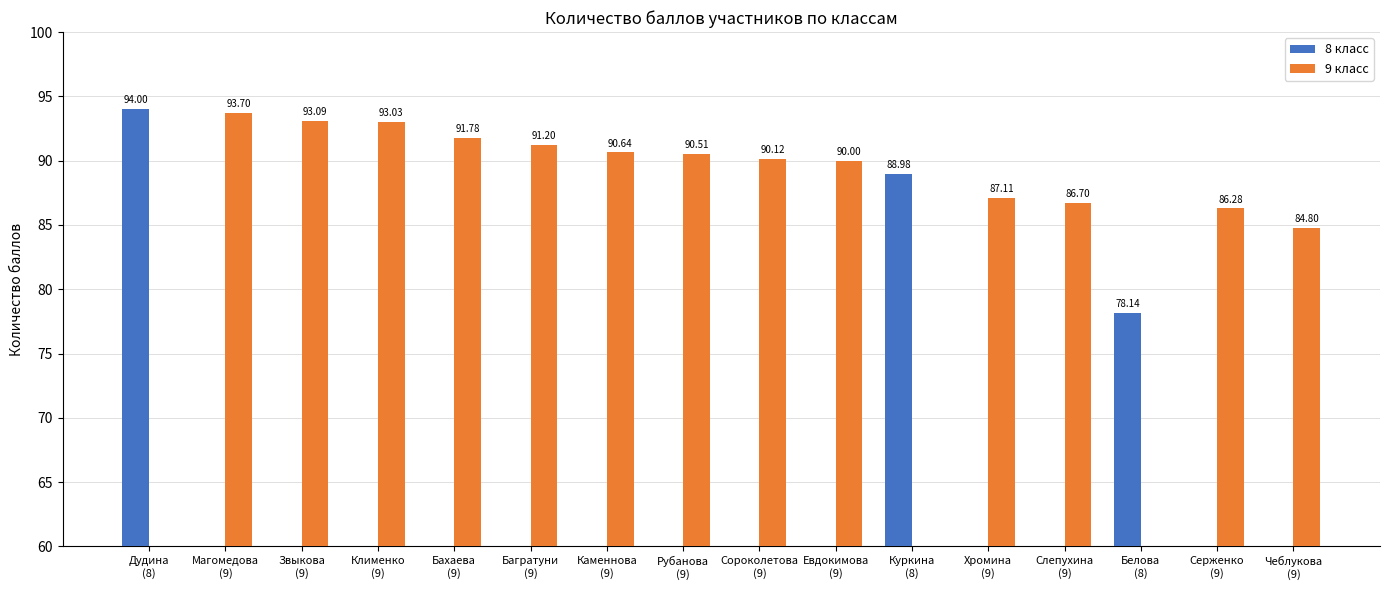

Reading left to right, list all the values displayed in this chart.

8 класс: 94.0	0.0	0.0	0.0	0.0	0.0	0.0	0.0	0.0	0.0	89.0	0.0	0.0	78.1	0.0	0.0
9 класс: 0.0	93.7	93.1	93.0	91.8	91.2	90.6	90.5	90.1	90.0	0.0	87.1	86.7	0.0	86.3	84.8